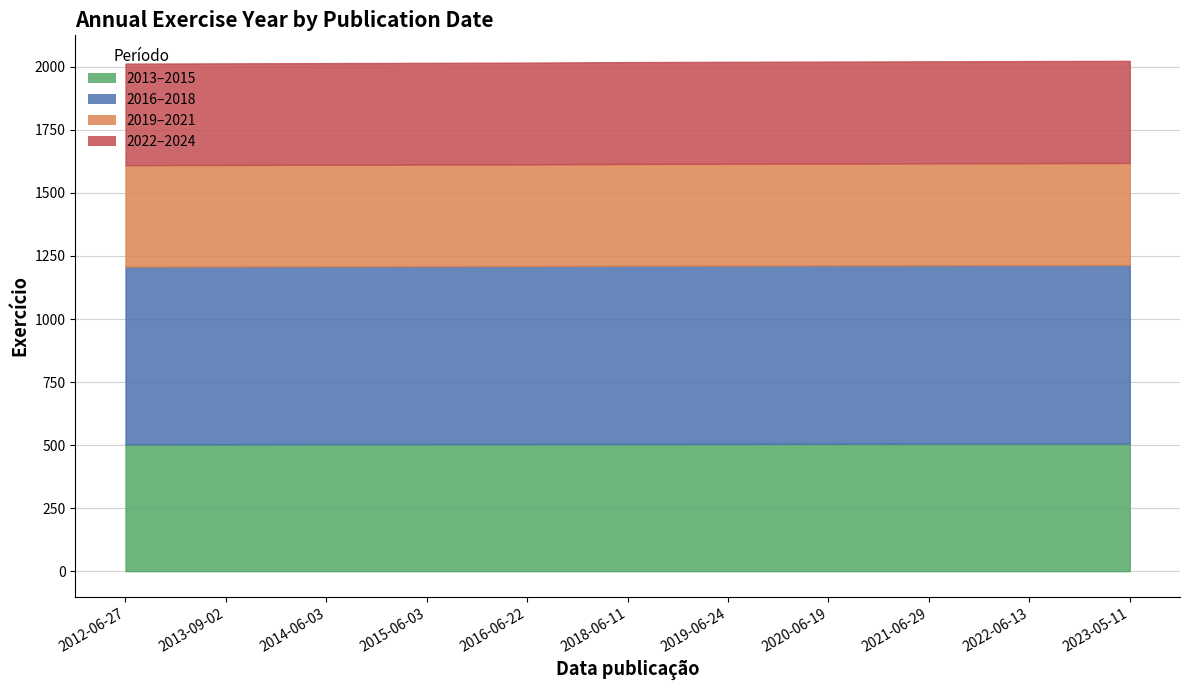

Which label corresponds to the largest value in the chart?

2023-05-11